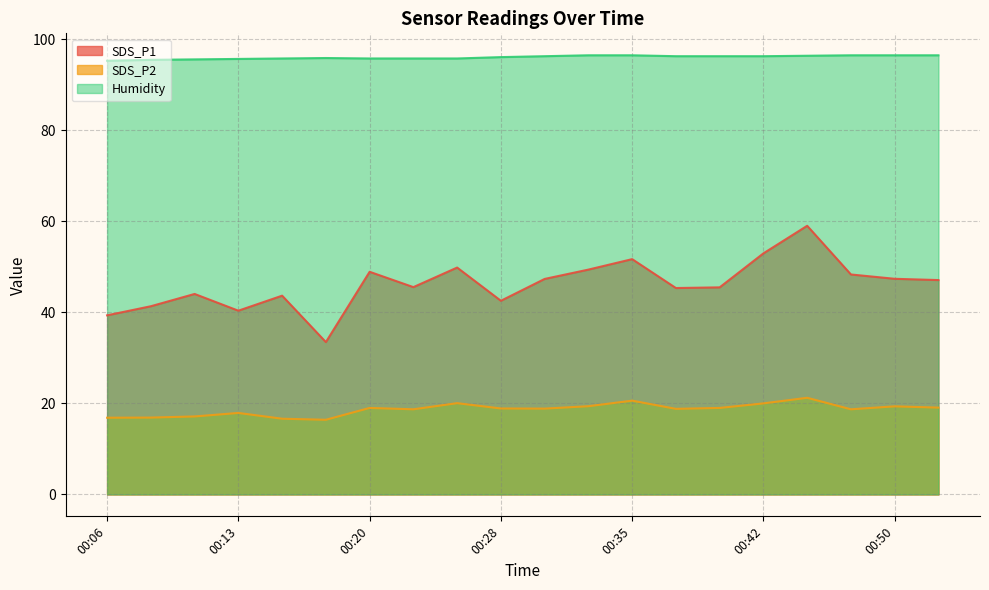

Does the chart have visible grid lines?

Yes